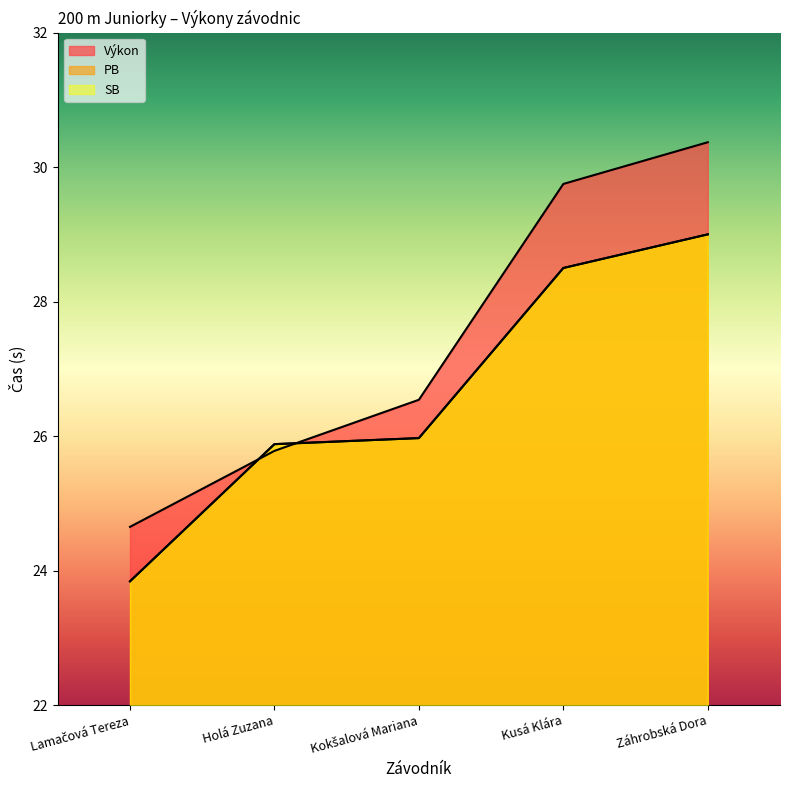

Which has a higher value, Kokšalová Mariana or Lamačová Tereza?

Kokšalová Mariana